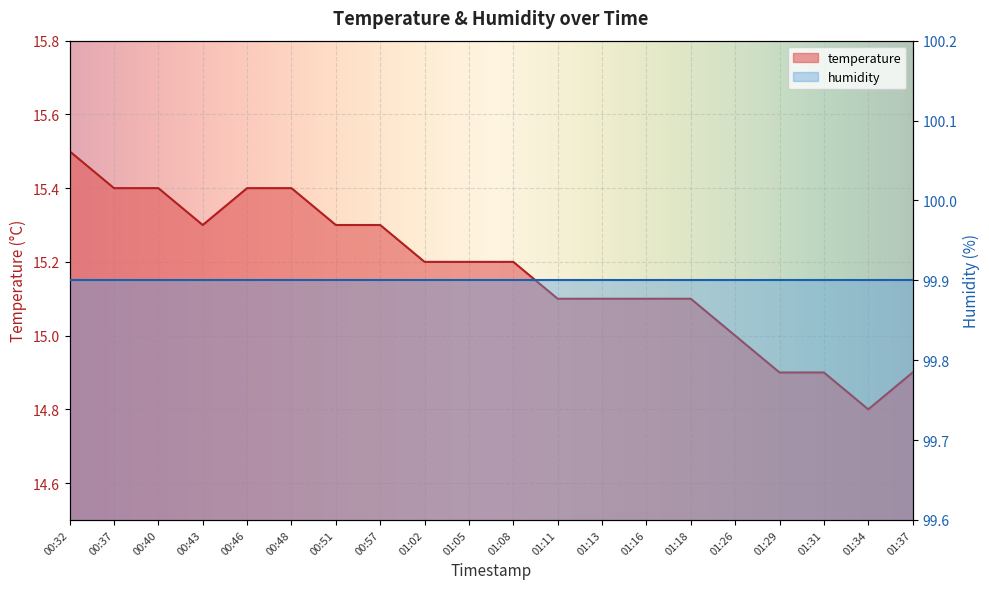

How many categories are shown in the chart?

20